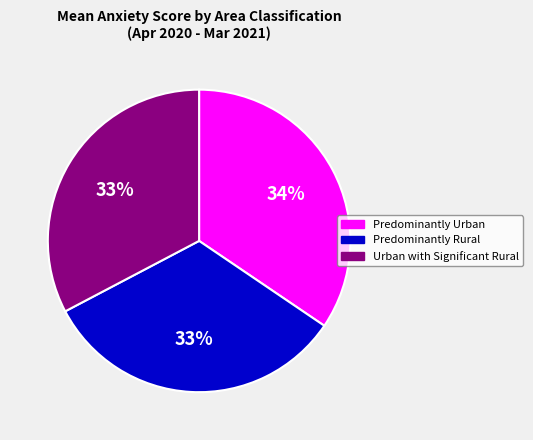

What is the largest slice in the pie chart?

Predominantly Urban